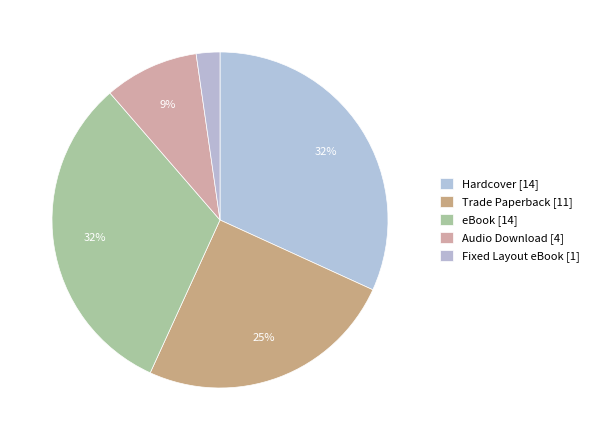

Between Hardcover and Audio Download, which is larger?

Hardcover